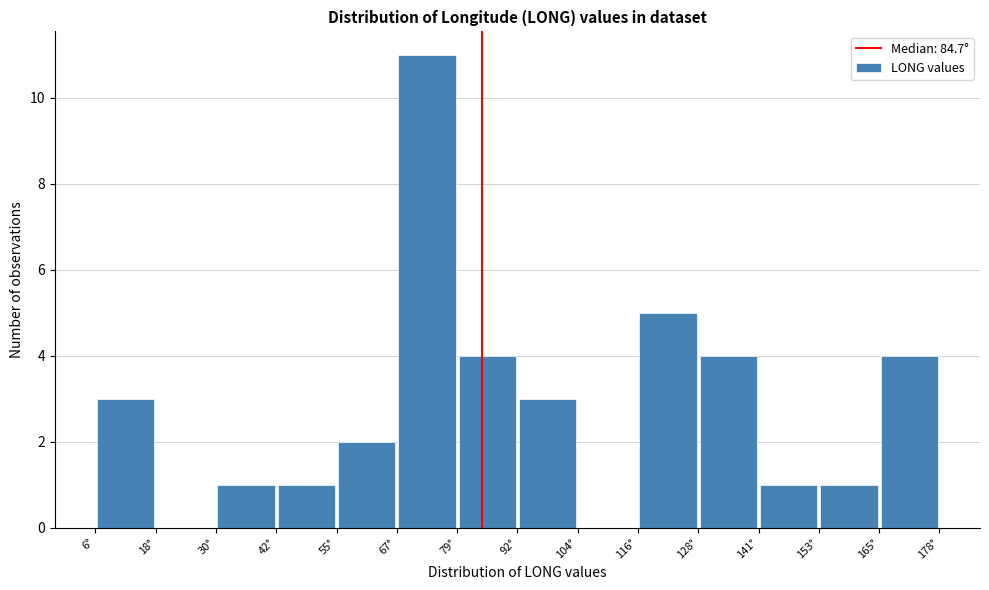

Which range on the x-axis has the tallest bar?

68 to 80